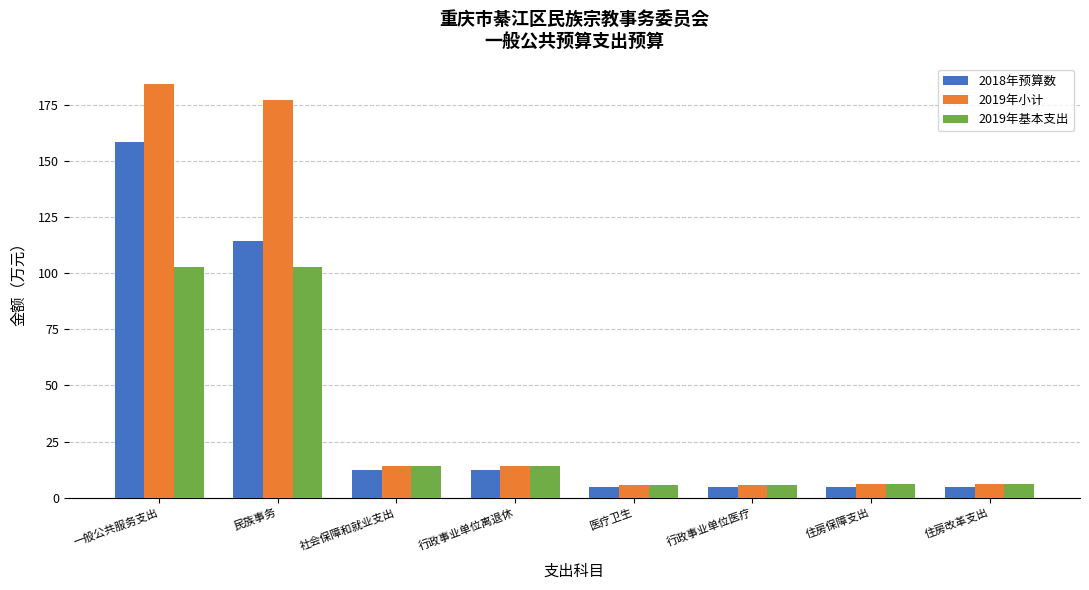

What value does the 2019年基本支出 series have at 行政事业单位离退休?

14.3